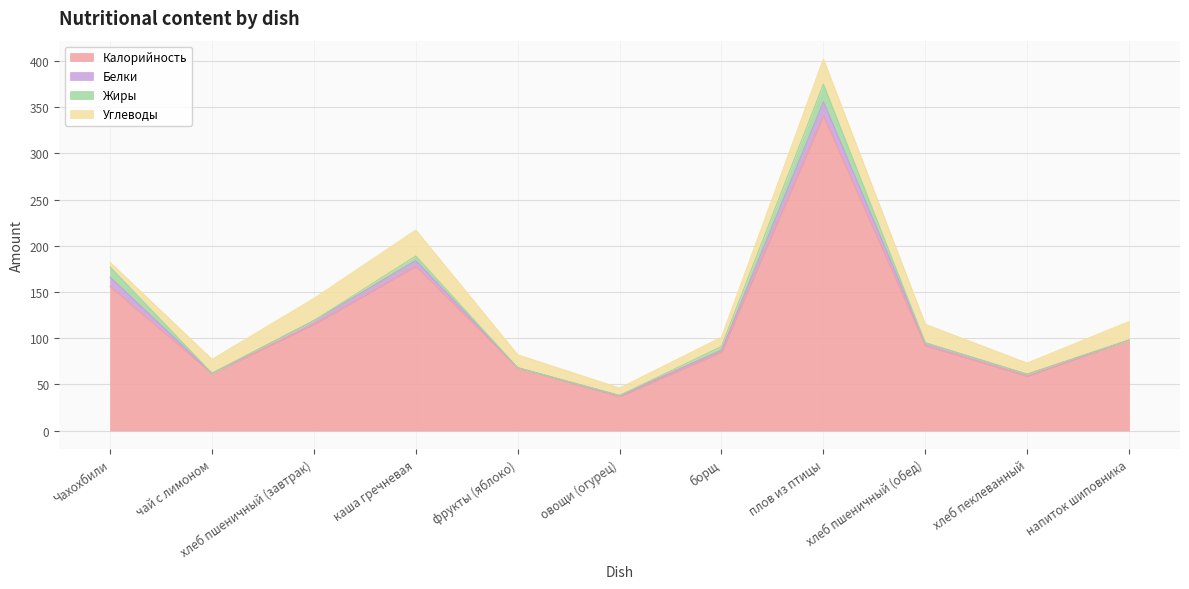

At which label does Калорийность reach its peak?

плов из птицы